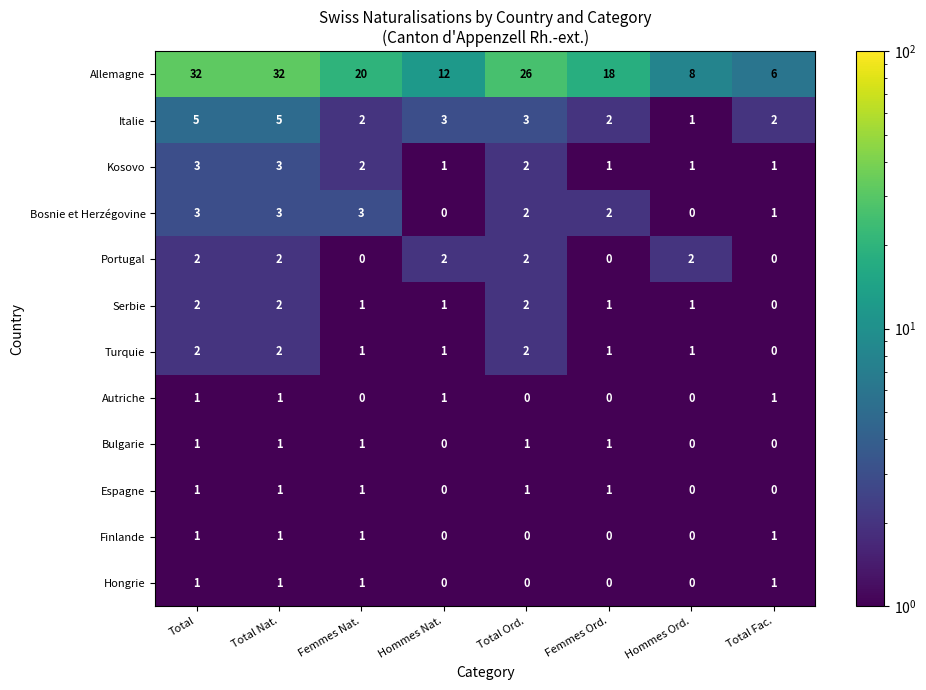

Which series changed the most between Femmes Nat. and Total Ord.?

Allemagne